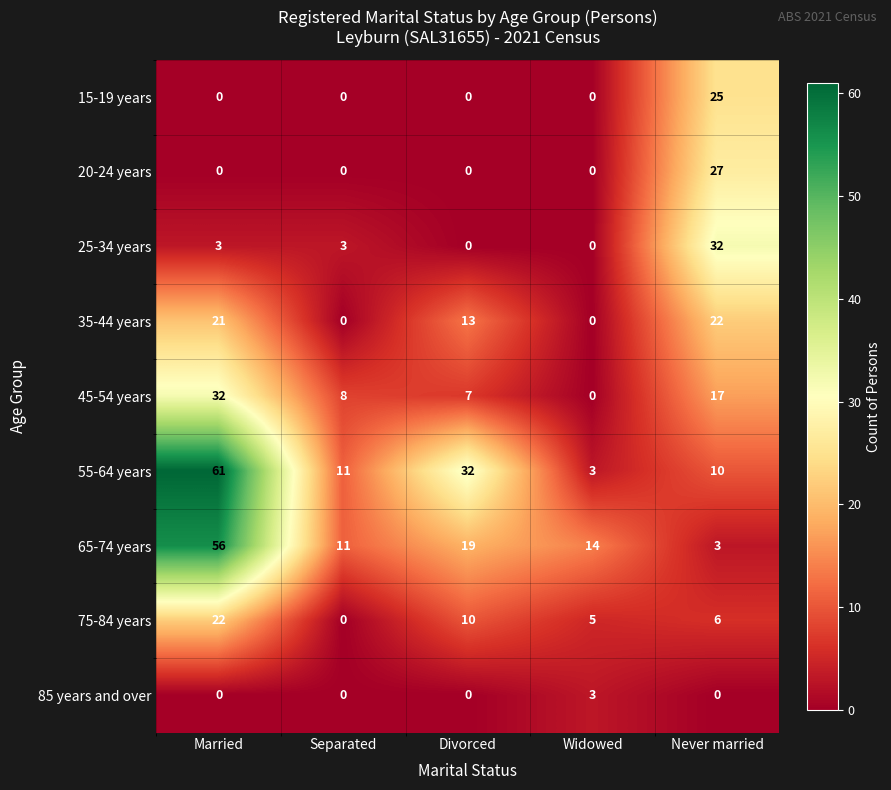

Rank the categories by 45-54 years value from highest to lowest.

Married, Never married, Separated, Divorced, Widowed